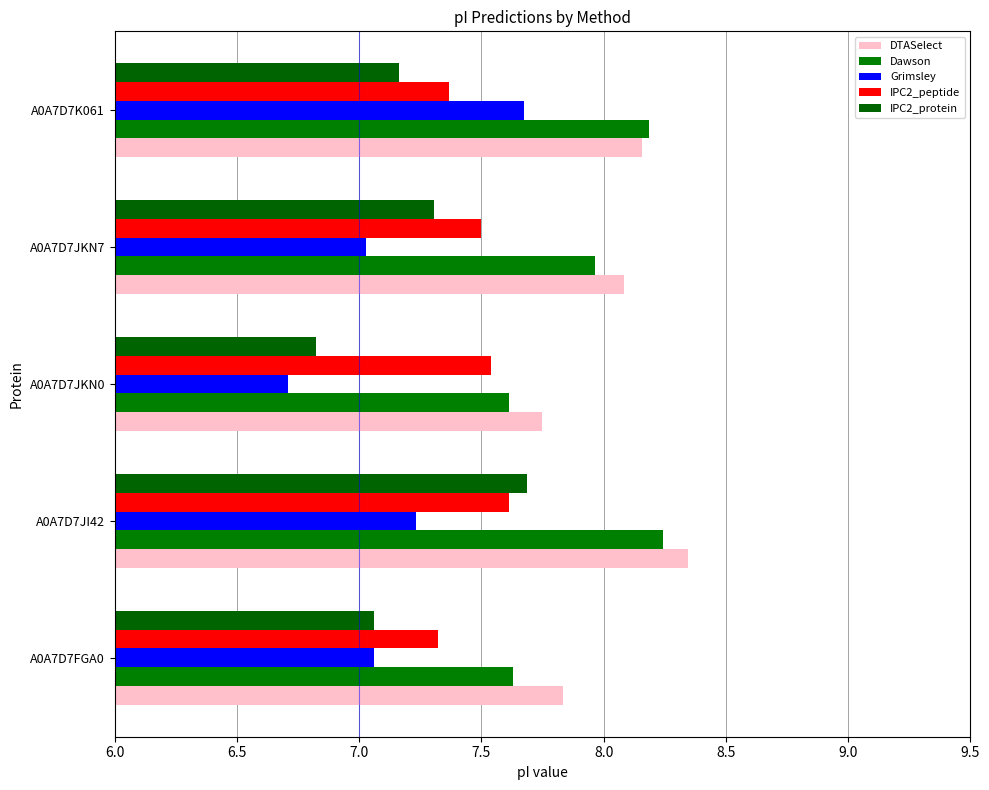

How many DTASelect values are between 7 and 8?

2